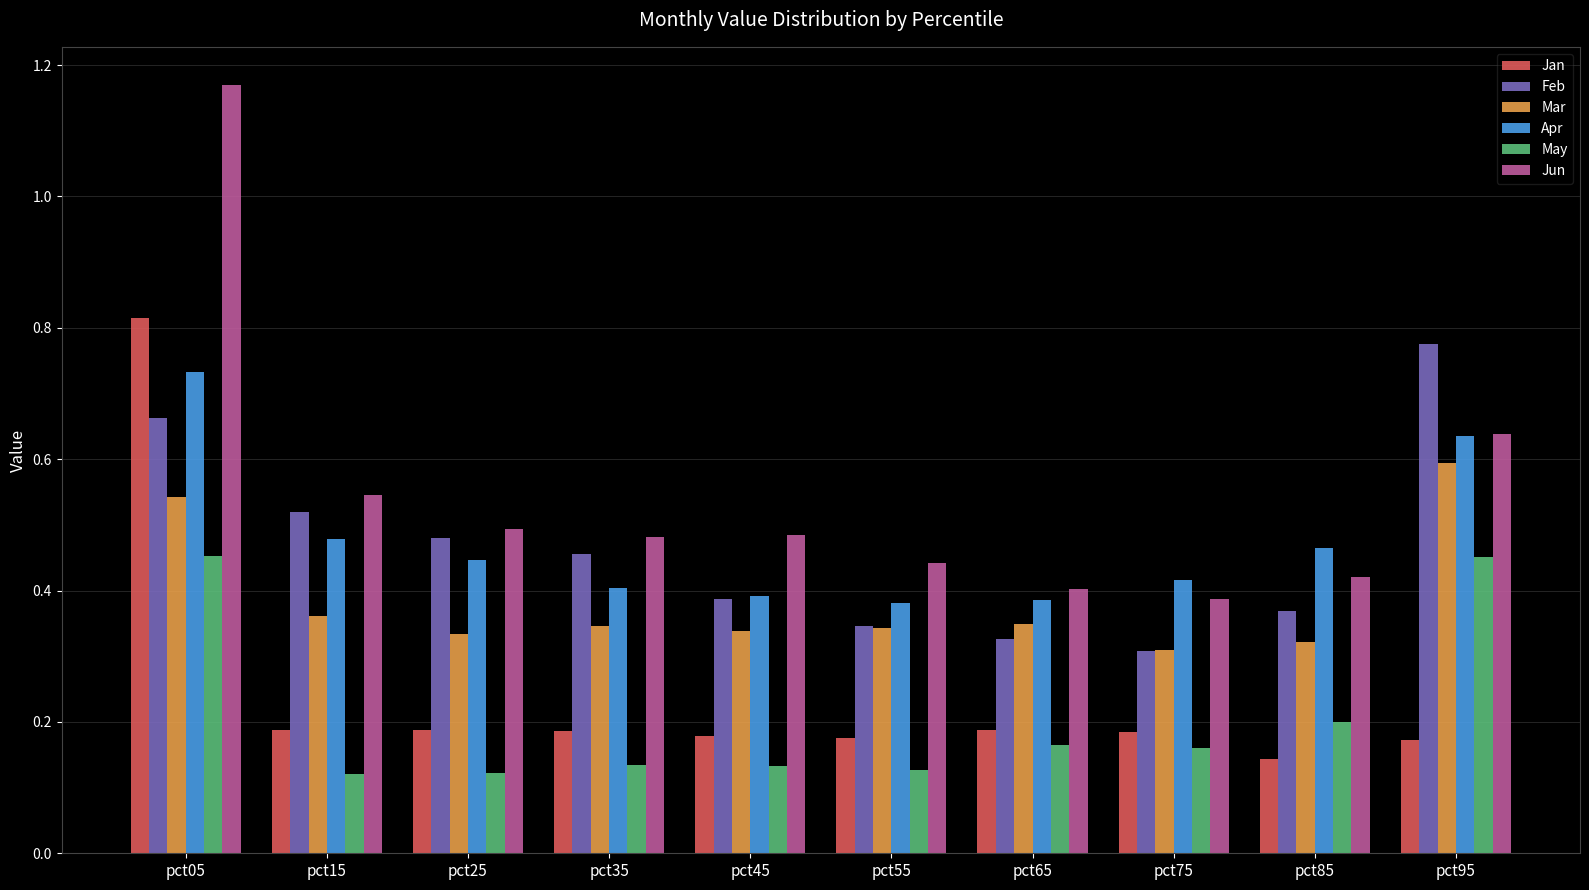

Is it true that Jan equals 0.3 at pct25?

False